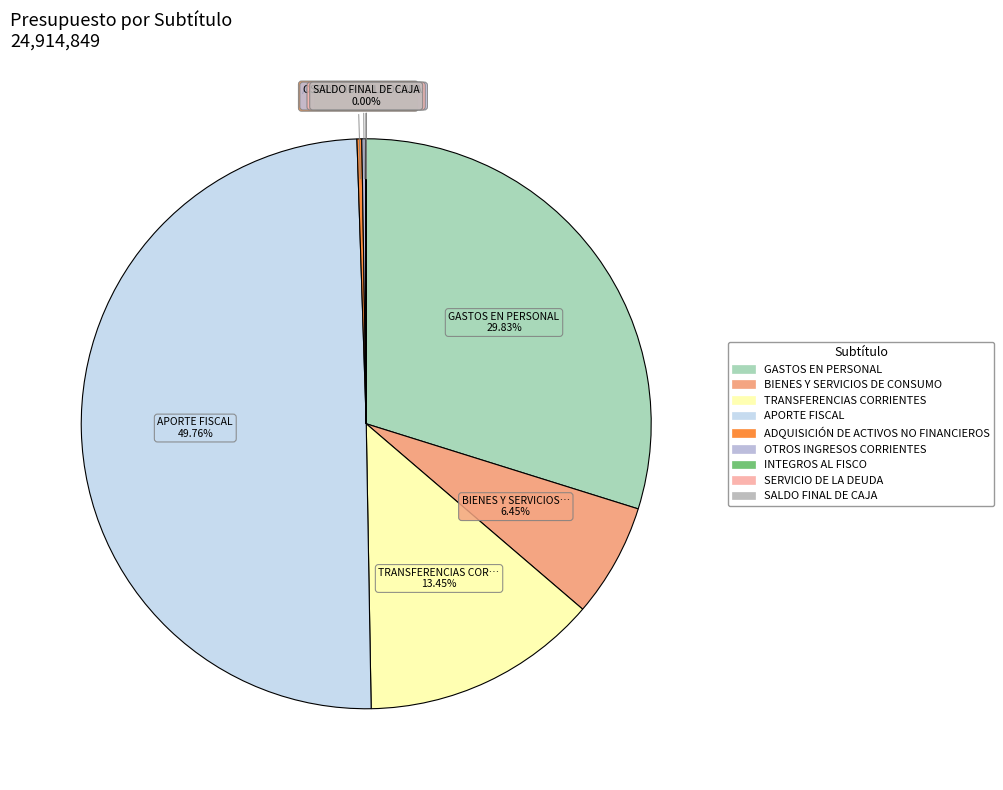

True or false: GASTOS EN PERSONAL accounts for 30% of the total.

True